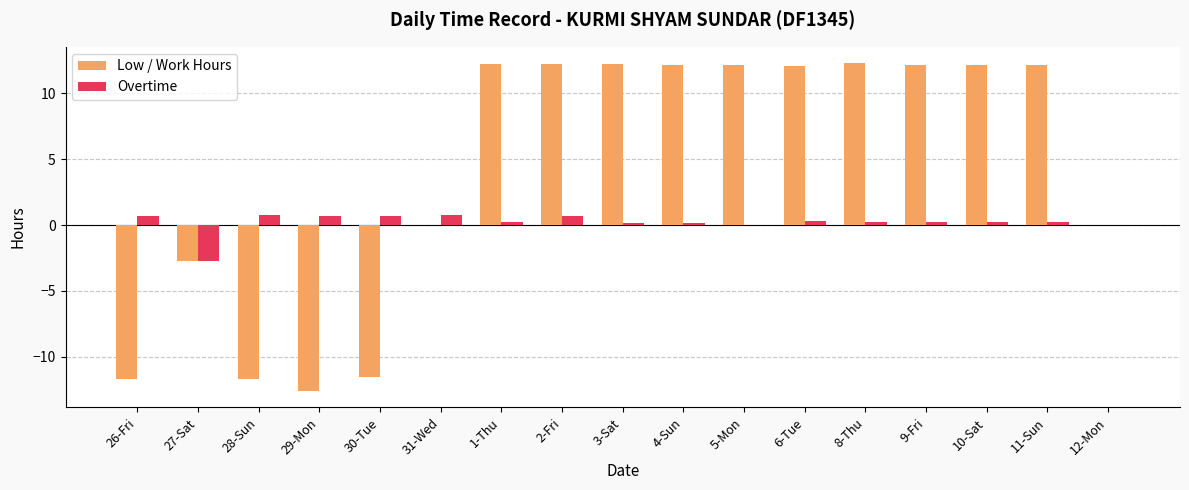

What is the greatest value displayed?

12.3